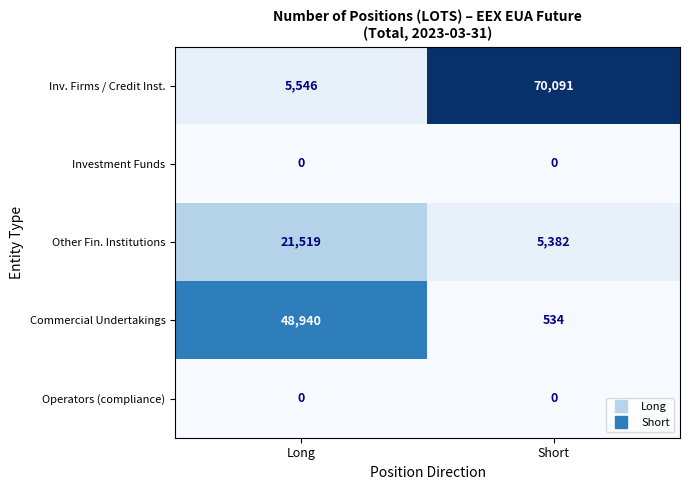

Which series has the largest total across all categories?

Inv. Firms / Credit Inst.